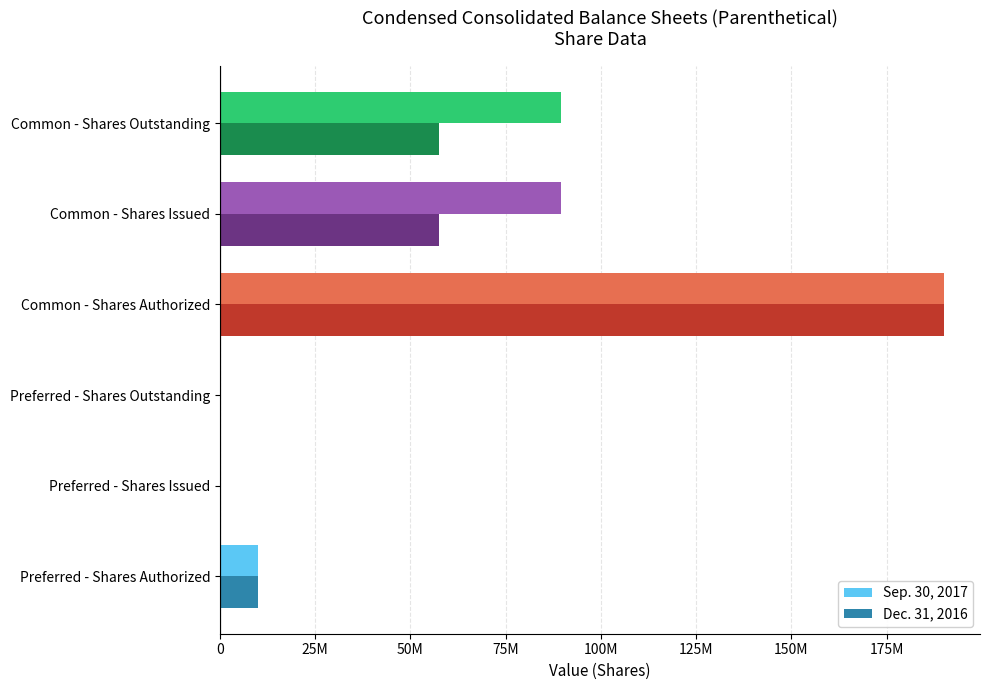

What are all the series names shown in the legend?

Sep. 30, 2017, Dec. 31, 2016